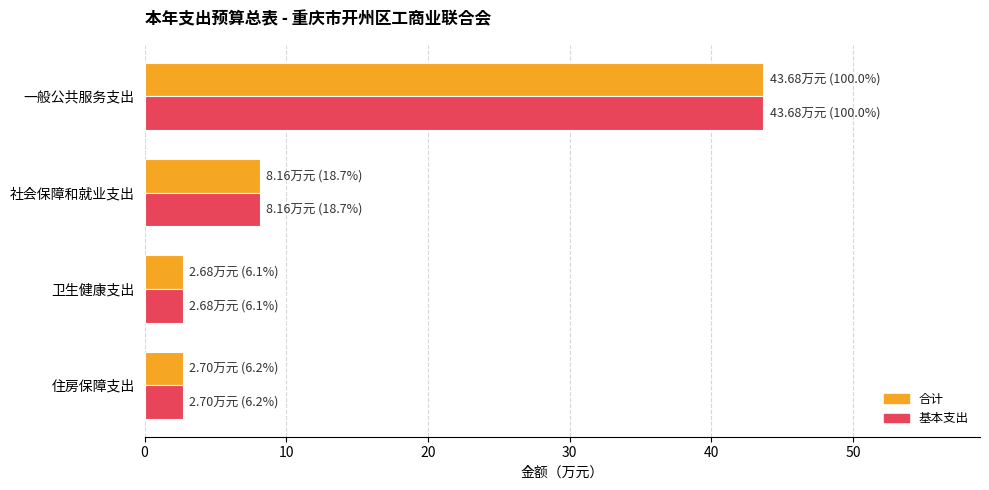

What is the minimum value for 合计?

2.7